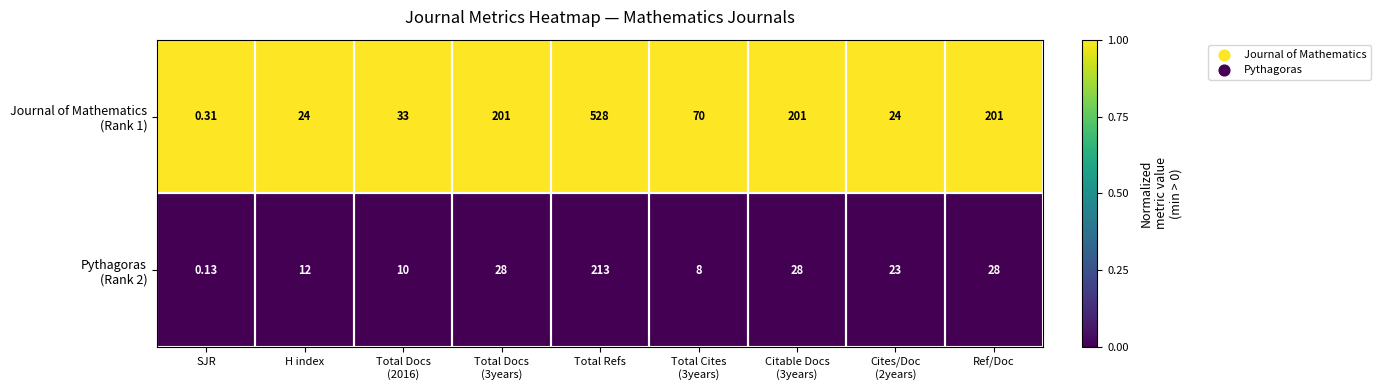

At which category is the sum across all series the highest?

Total Refs